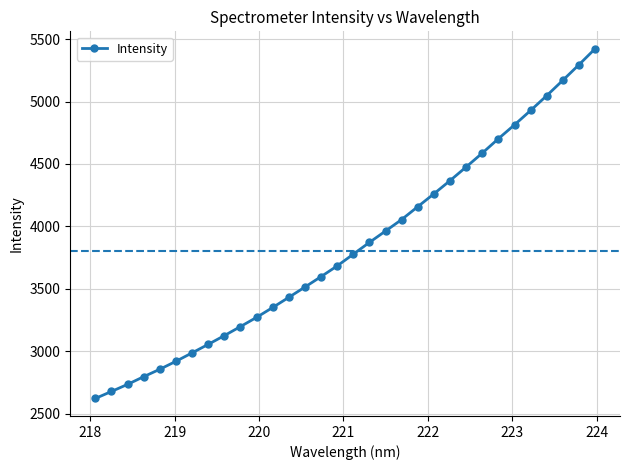

What is the value of the 31st point from the left?

5294.4